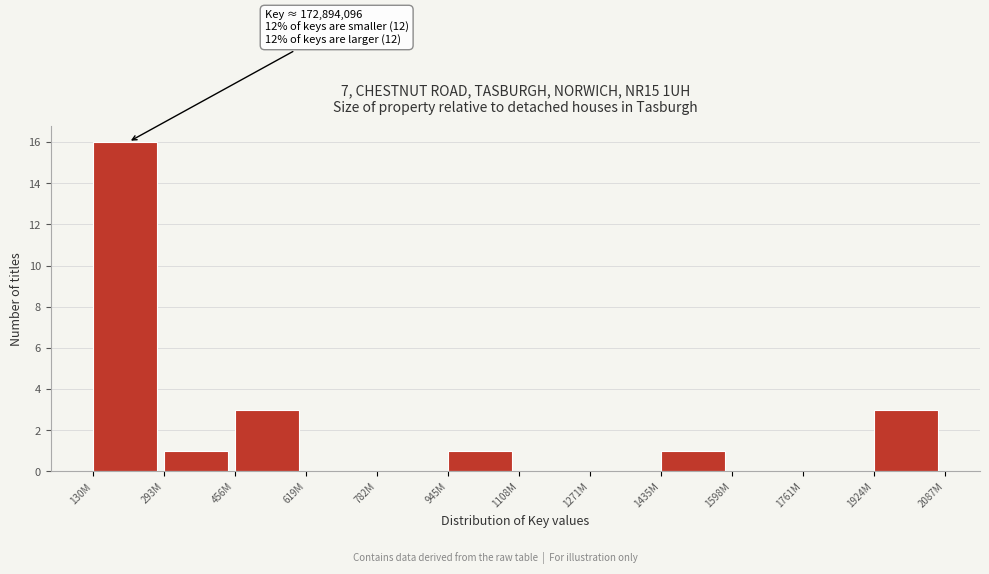

Reading left to right, extract all data points from this chart.

130M=16	293M=1	456M=3	619M=0	782M=0	945M=1	1108M=0	1271M=0	1435M=1	1598M=0	1761M=0	1924M=3